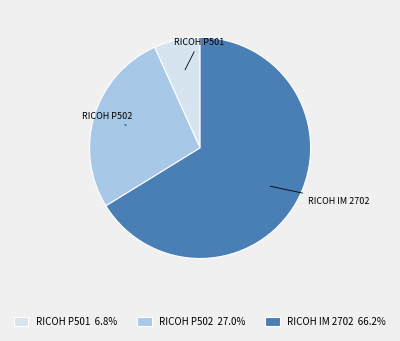

Is the sum of RICOH IM 2702 and RICOH P502 greater than half?

Yes